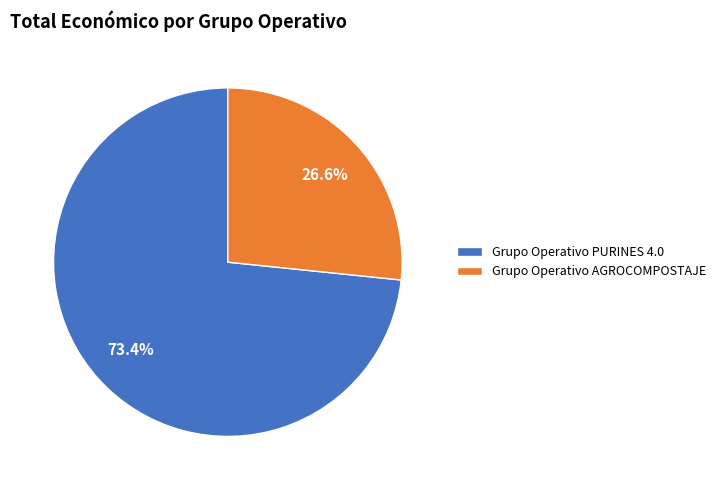

What percentage is the Grupo Operativo AGROCOMPOSTAJE slice, to the nearest percent?

27%